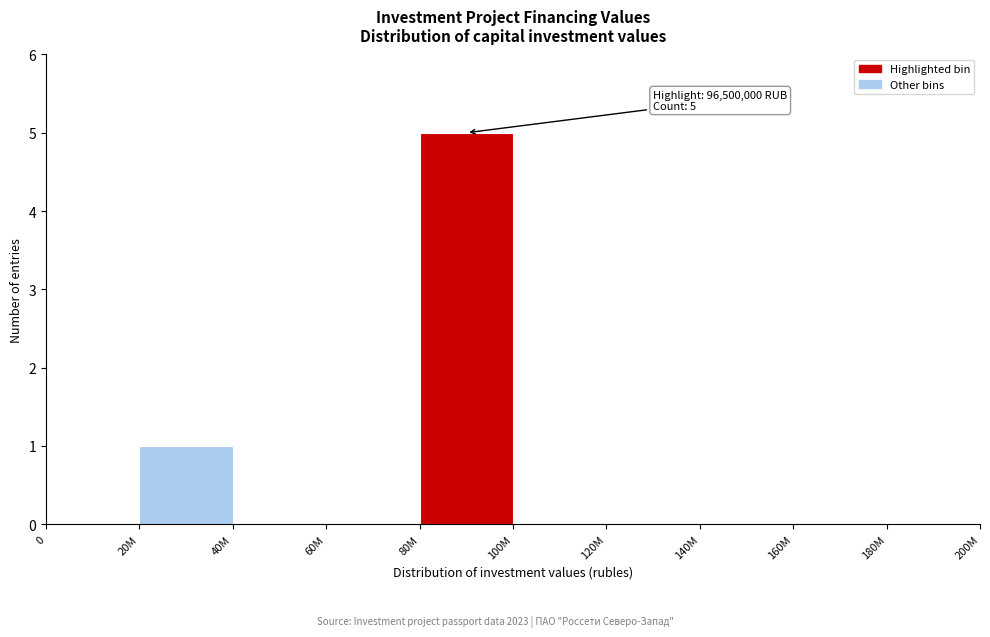

Reading left to right, extract all data points from this chart.

0=0	20M=1	40M=0	60M=0	80M=5	100M=0	120M=0	140M=0	160M=0	180M=0